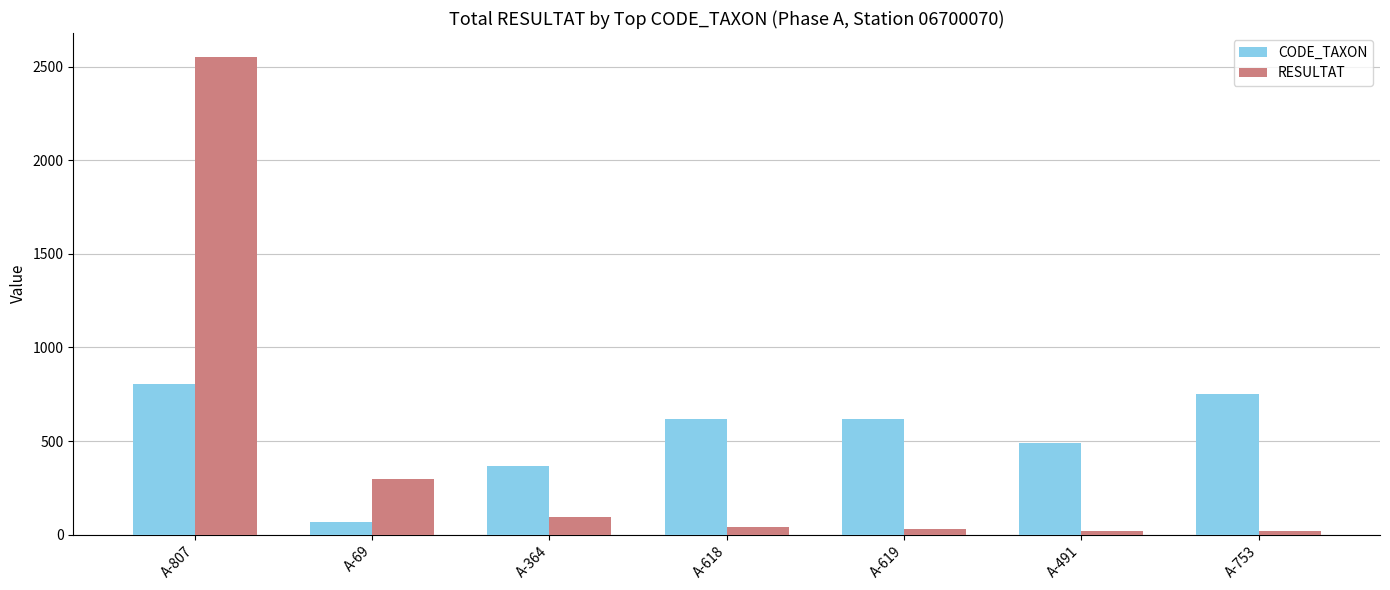

Is the value of CODE_TAXON at A-807 greater than the value of RESULTAT at A-753?

Yes